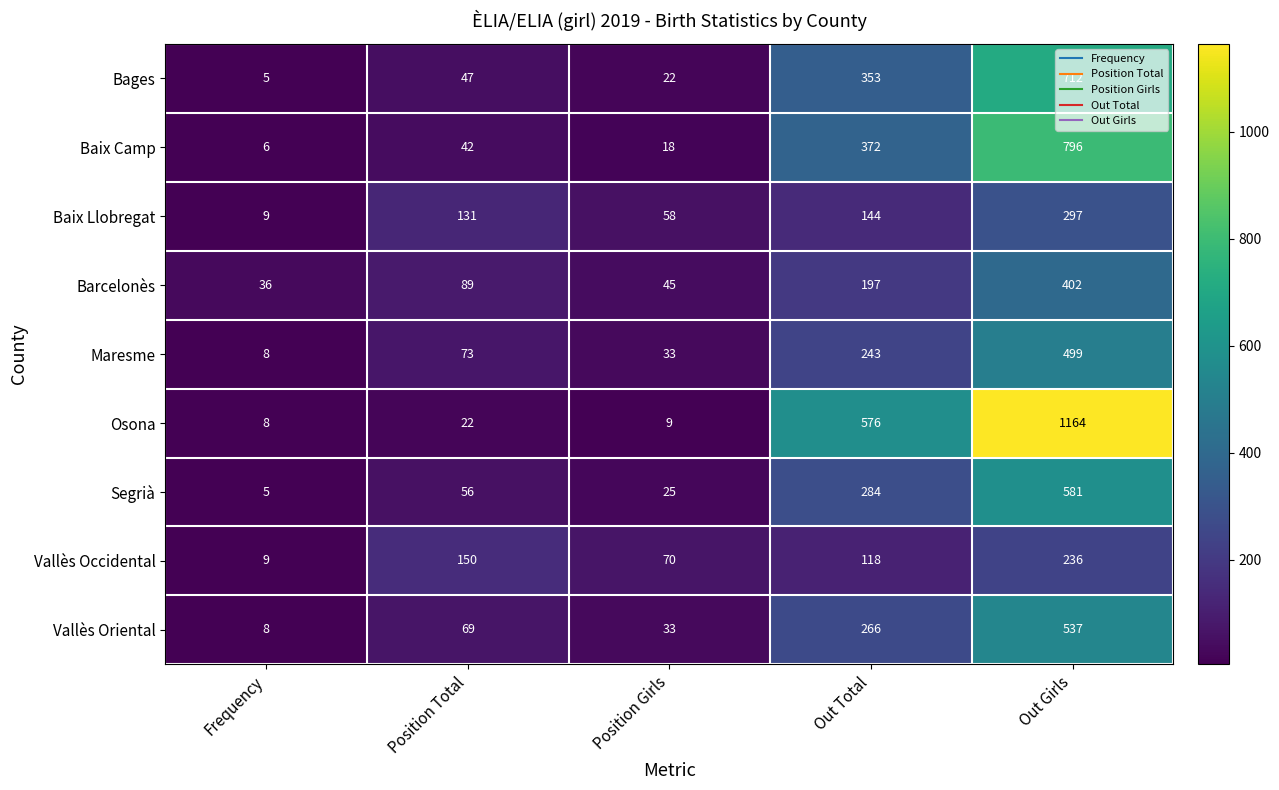

Is it true that Vallès Occidental equals 9 at Frequency?

True